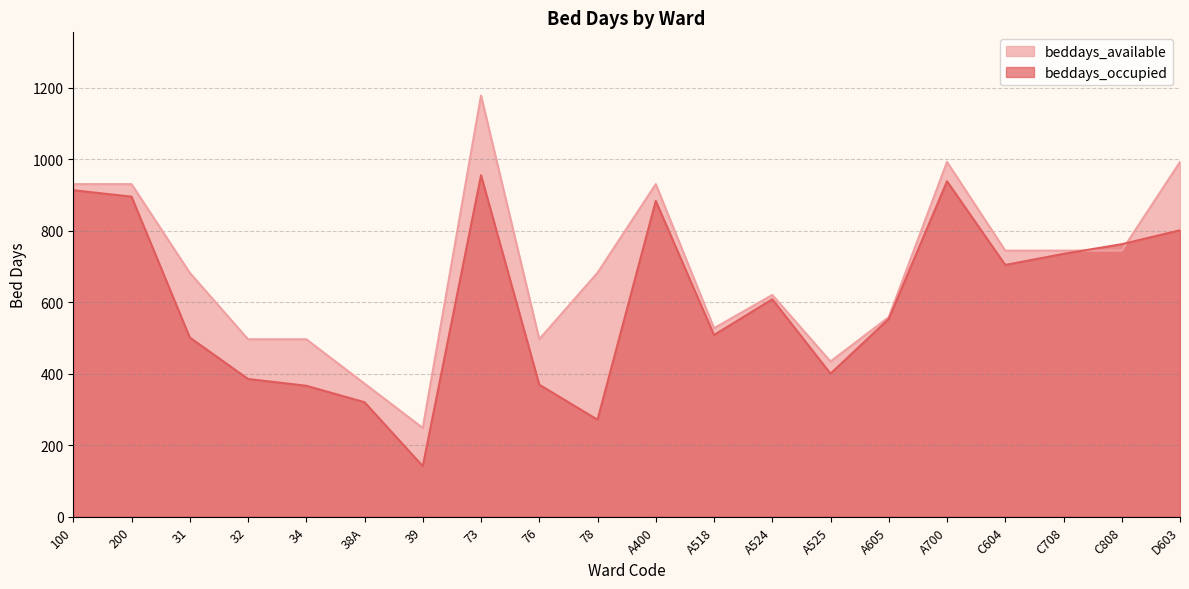

How many values in the beddays_available series exceed 682?

9